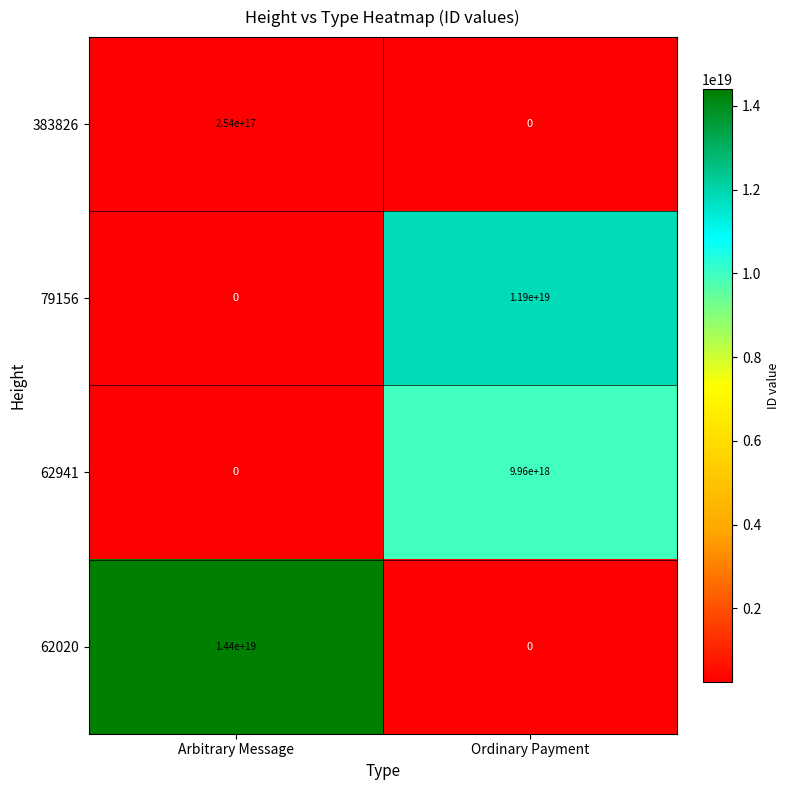

The 79156 series shows 15851273852540958720 at Ordinary Payment. True or false?

False